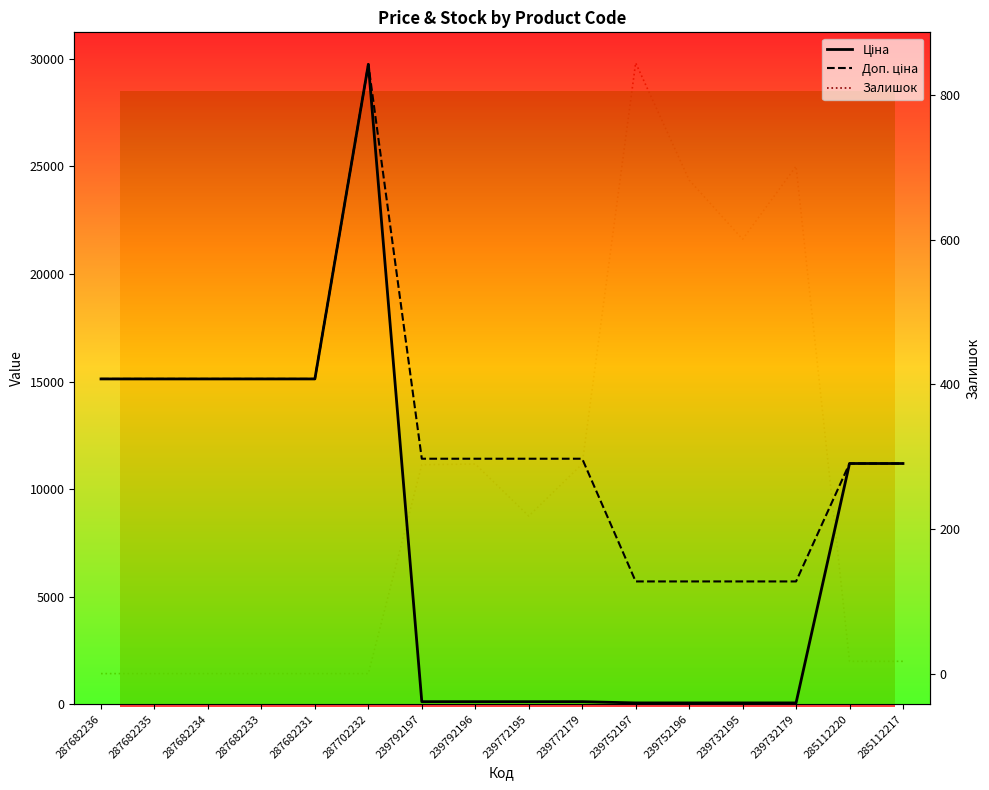

List the series in order of their peak value, lowest first.

Залишок, Ціна, Доп. ціна